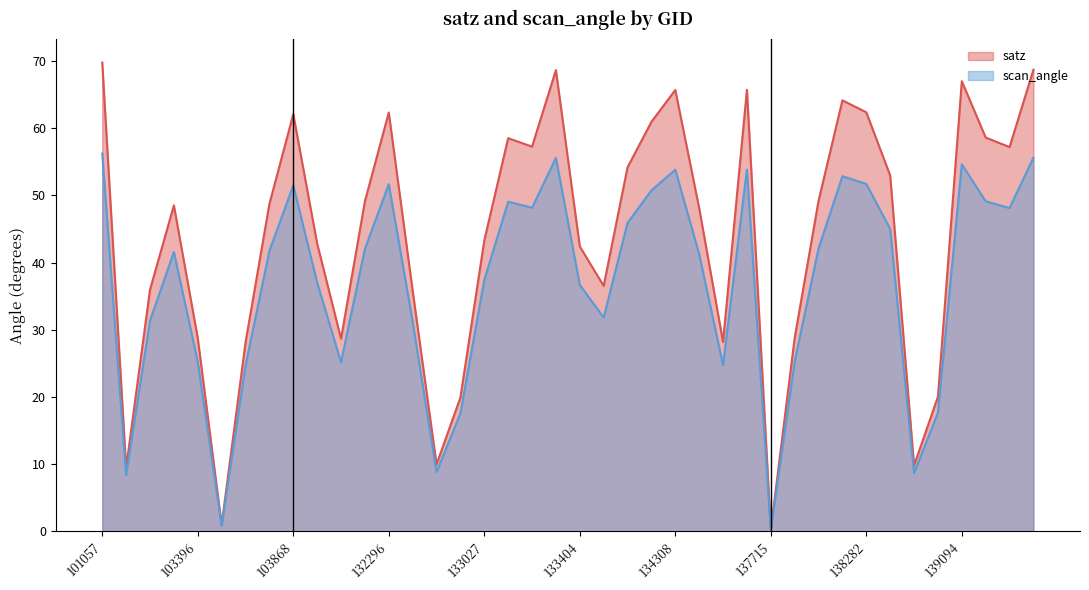

What value does the satz series have at 132847?

19.9